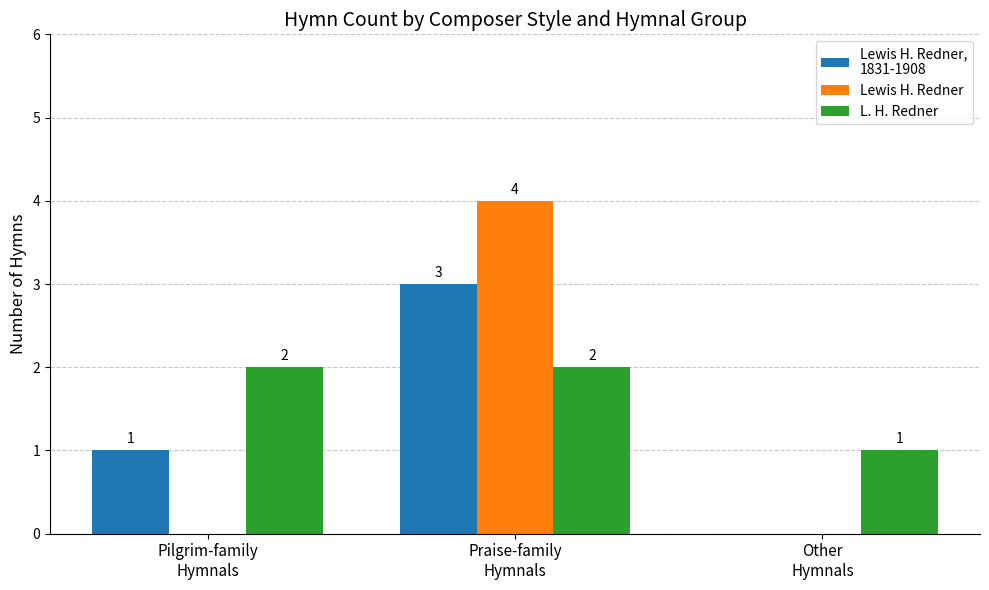

What is the maximum value shown in the chart?

4